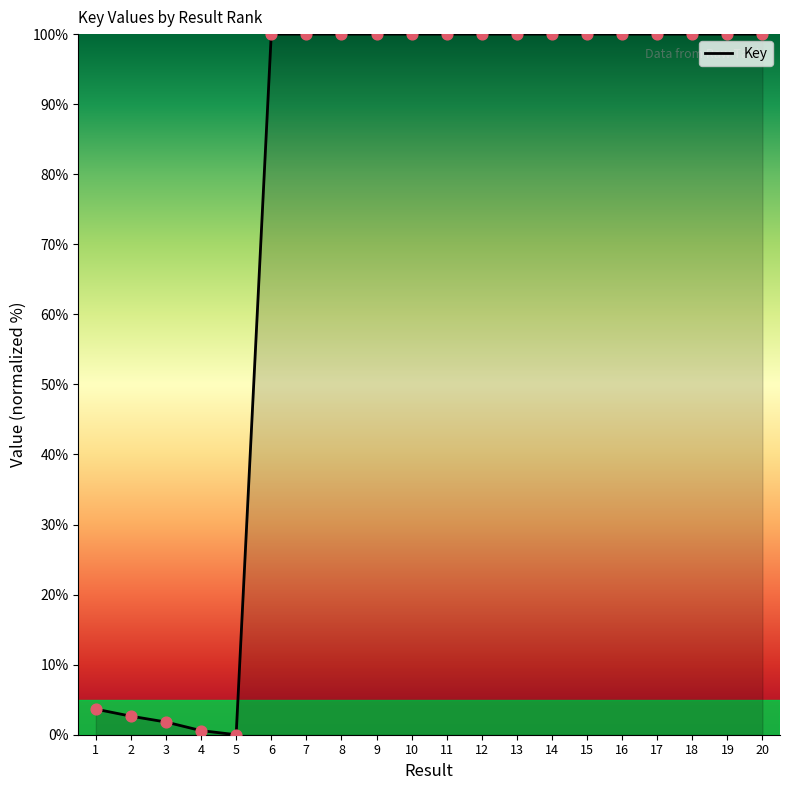

Between 12 and 4, which is larger?

12